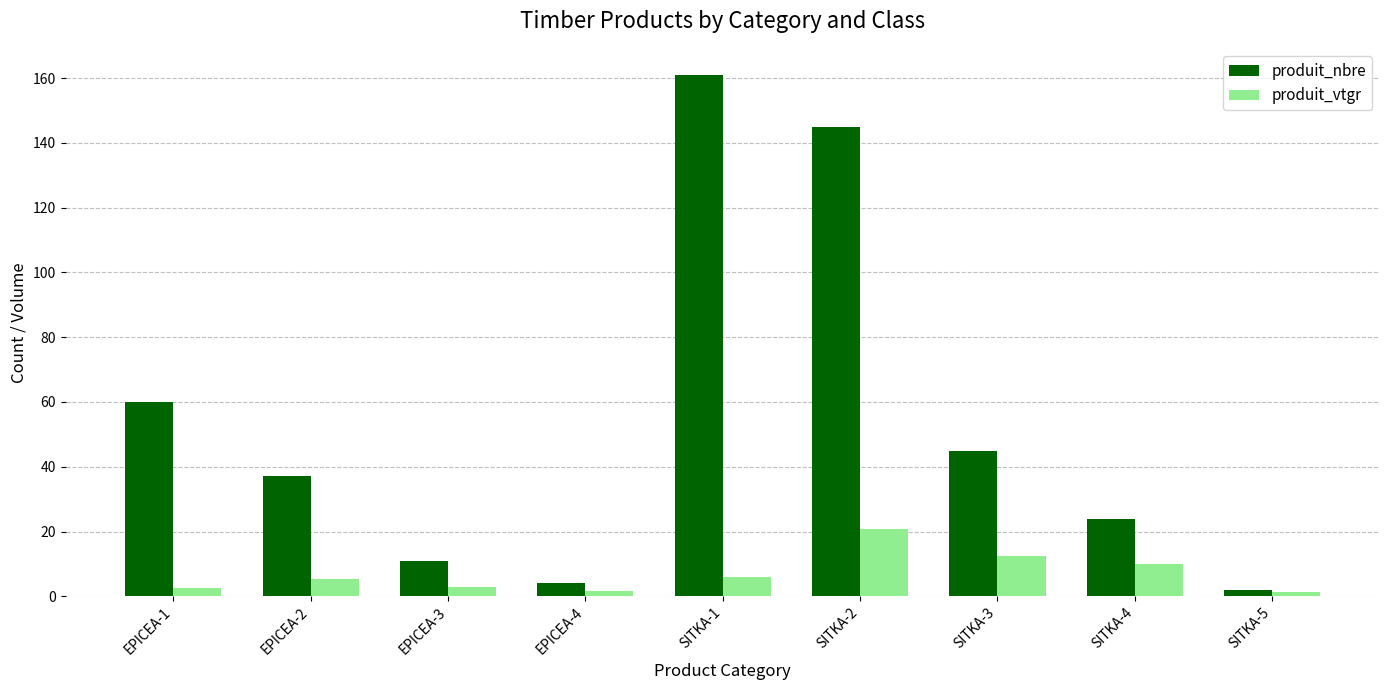

Rank the series at EPICEA-1 from lowest to highest value.

produit_vtgr, produit_nbre